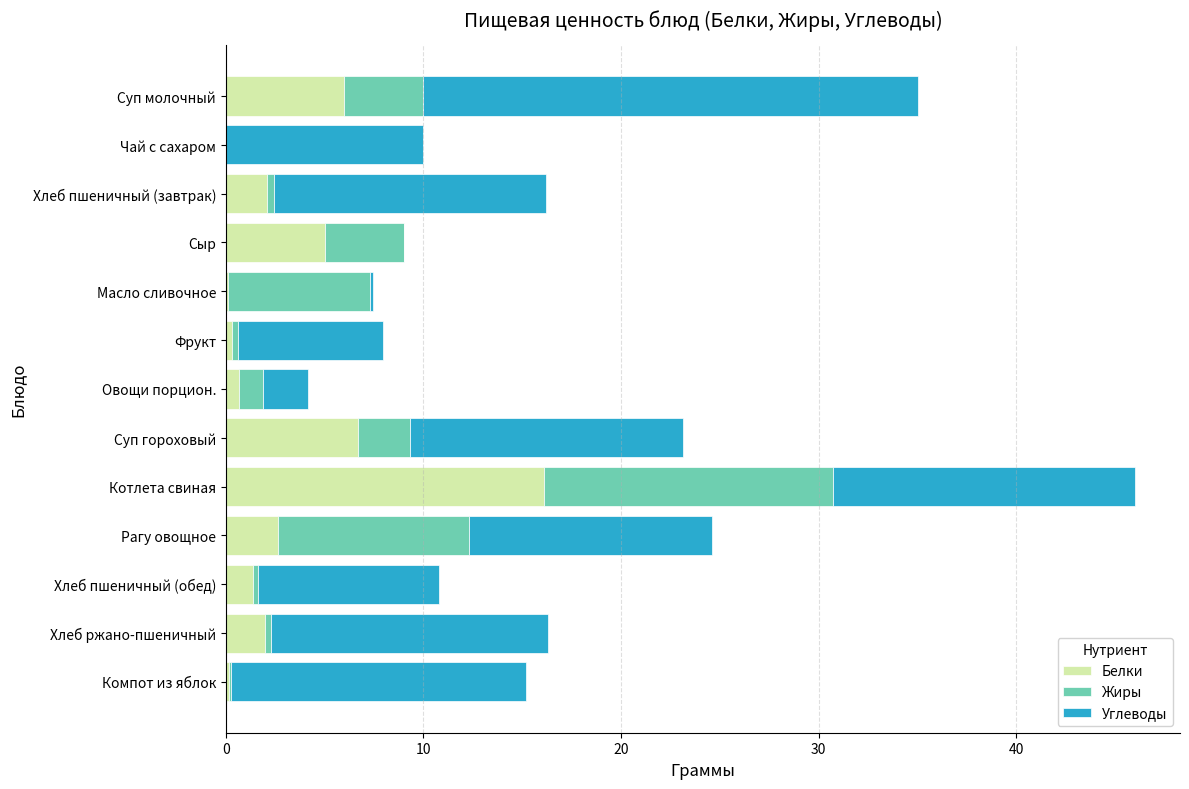

Read the Белки value at Сыр.

5.0